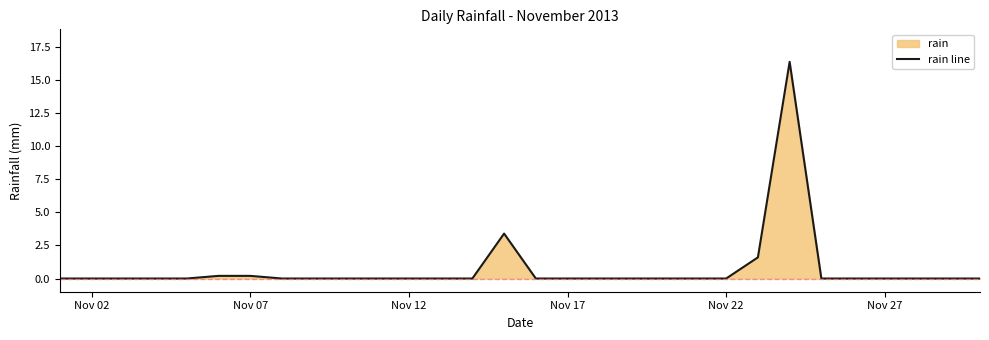

How many lines are shown in the chart?

1